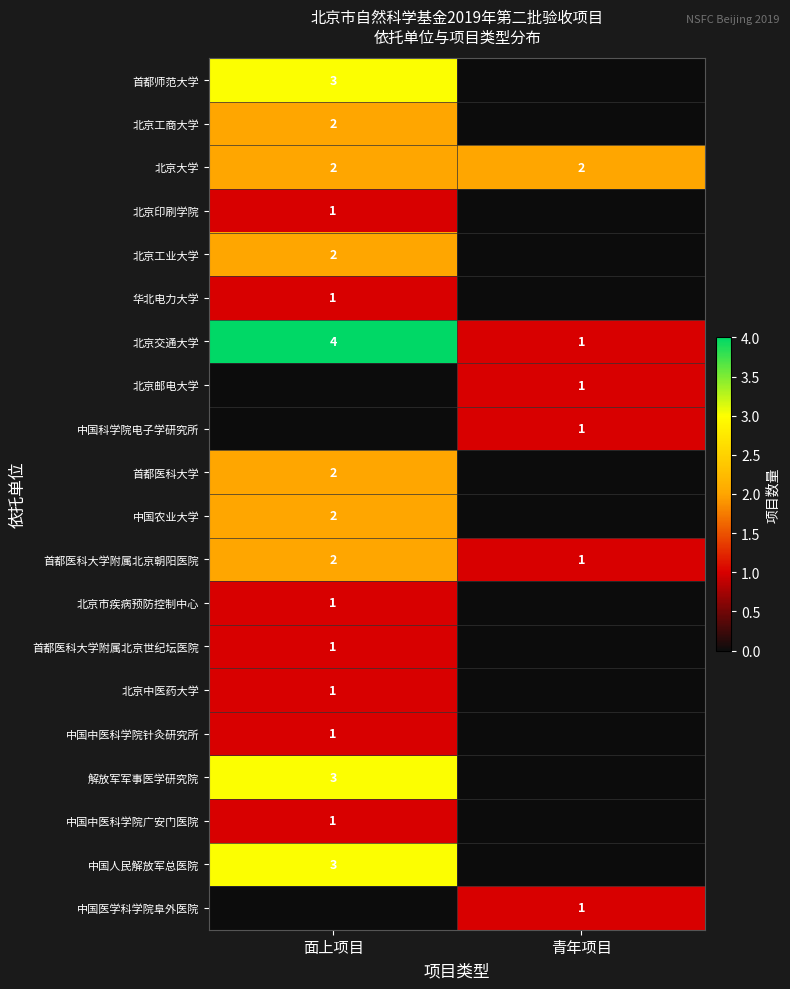

True or false: 北京印刷学院 has a value of 0 at 面上项目.

False